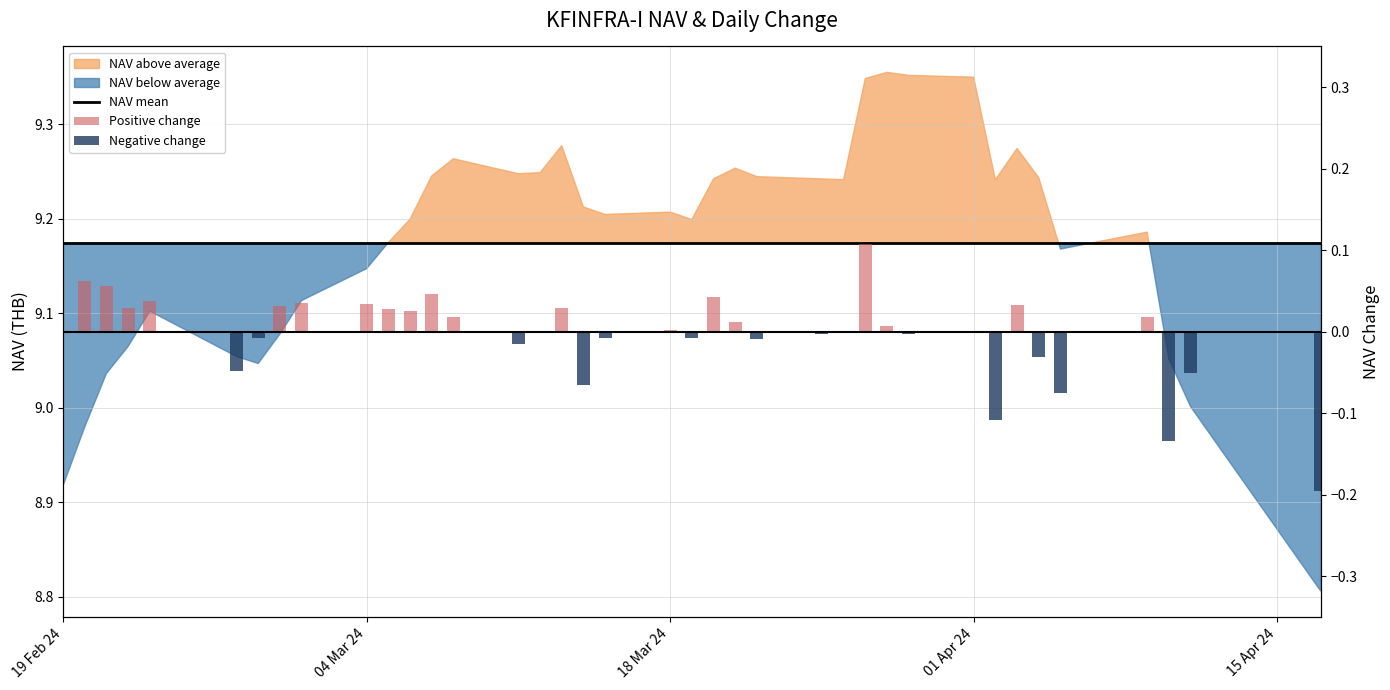

Which category has the highest value across all series?

19 Feb 24